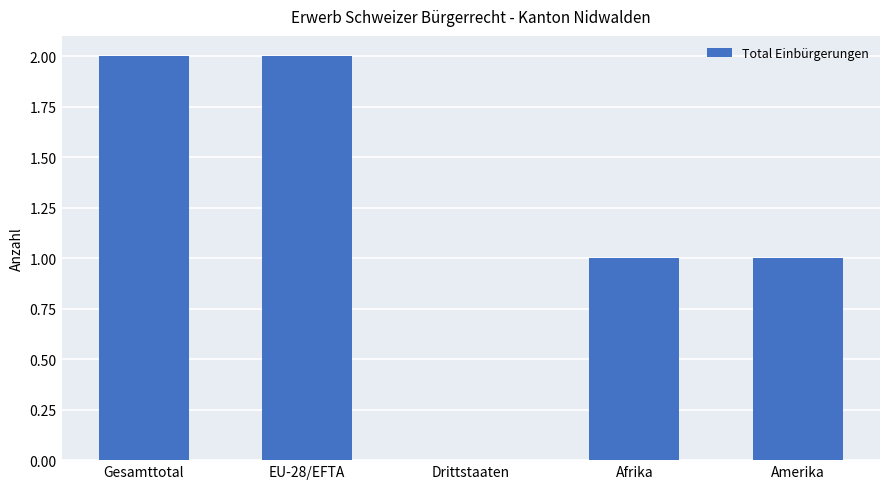

What is the change in value from Drittstaaten to Afrika?

+1